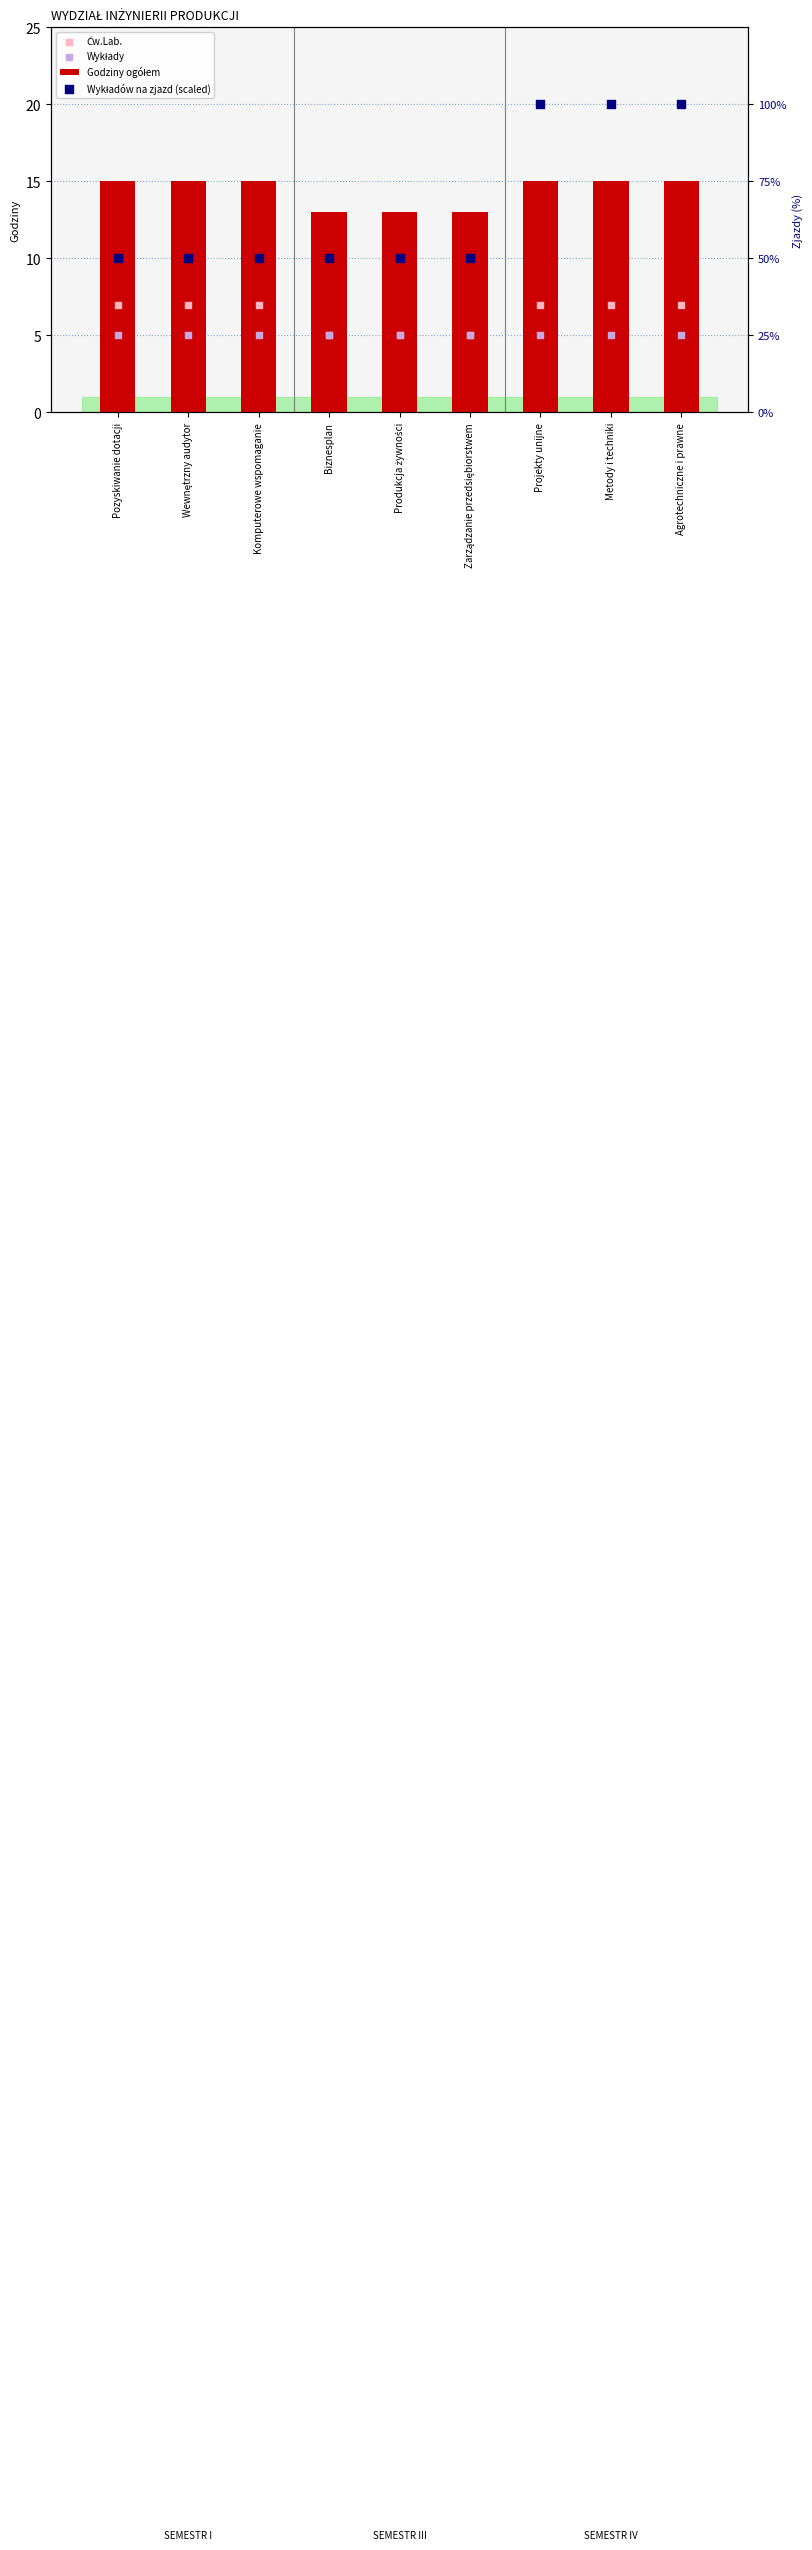

Which series contains the lowest Y value?

Ćw.Lab.